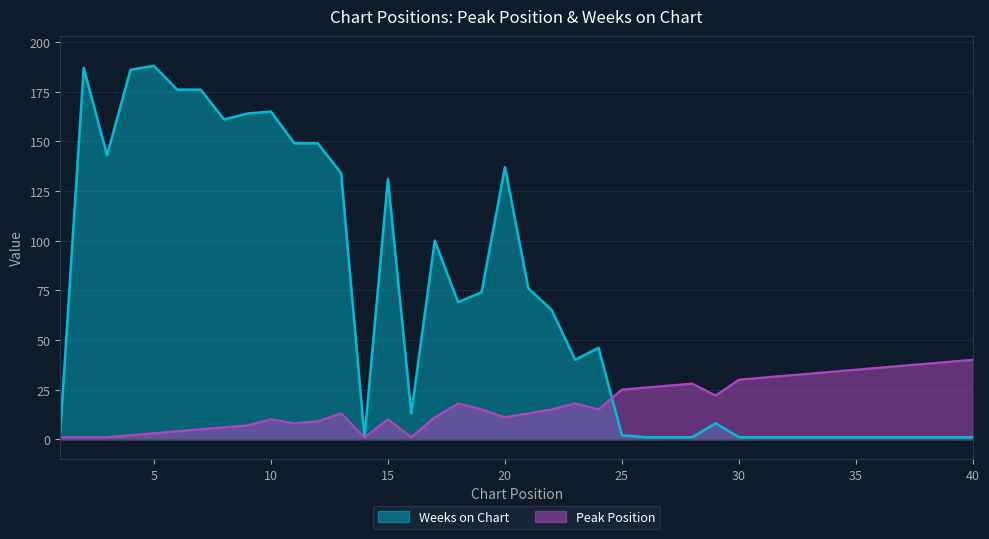

What is the sum of the Weeks on Chart values at 21 and 6?

252